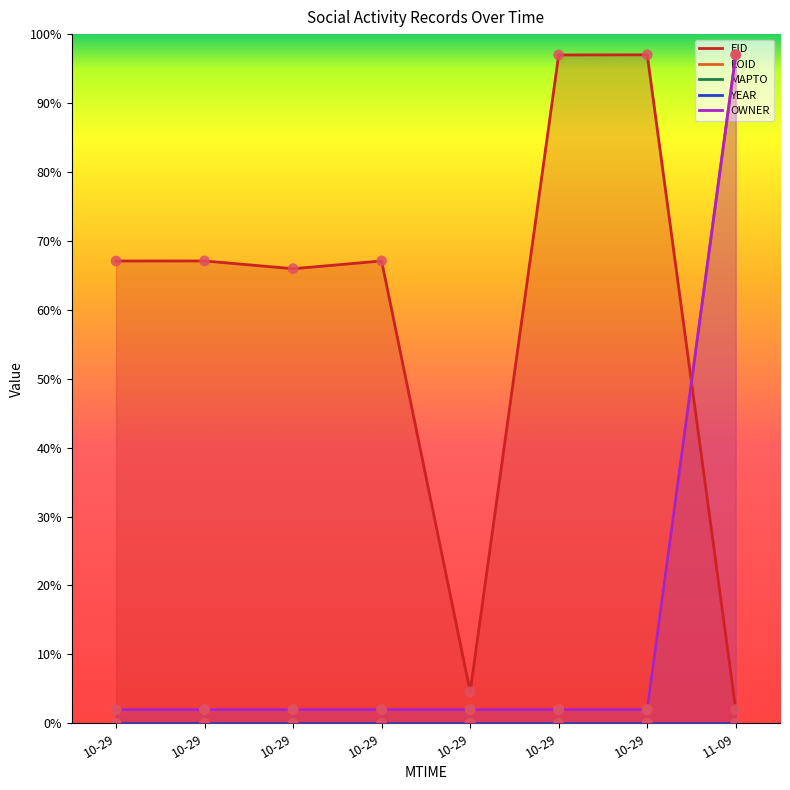

What is the total value across all series at 10-29?

71.1